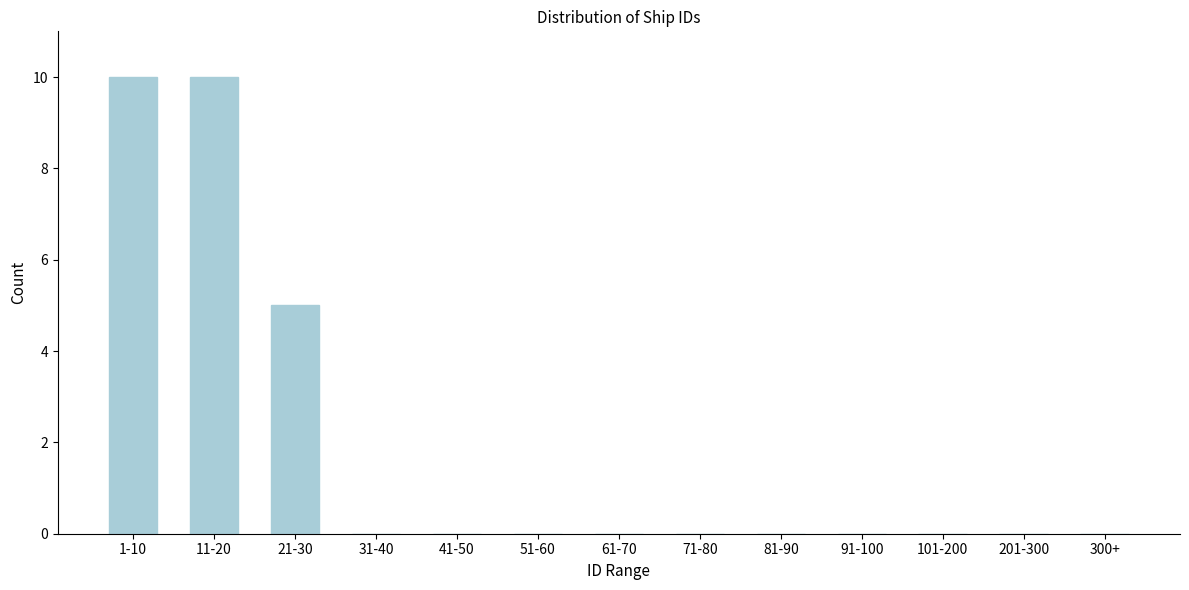

Reading left to right, list all the values displayed in this chart.

1-10=10	11-20=10	21-30=5	31-40=0	41-50=0	51-60=0	61-70=0	71-80=0	81-90=0	91-100=0	101-200=0	201-300=0	300+=0